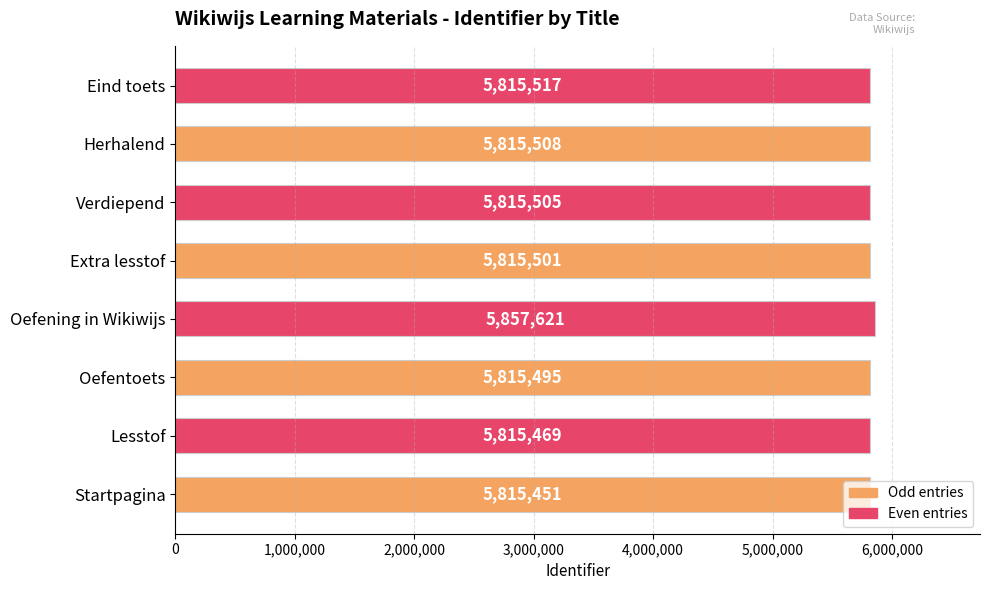

What is the difference between the second highest and second lowest values?

48